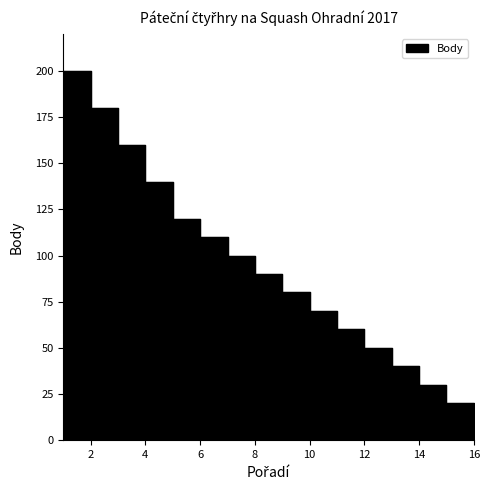

What is the average value?

91